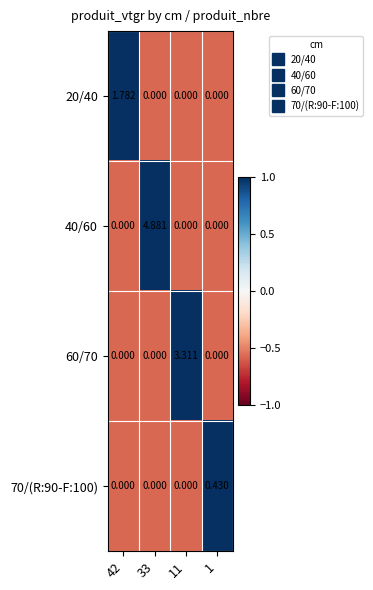

Which series has the largest range (max minus min)?

40/60